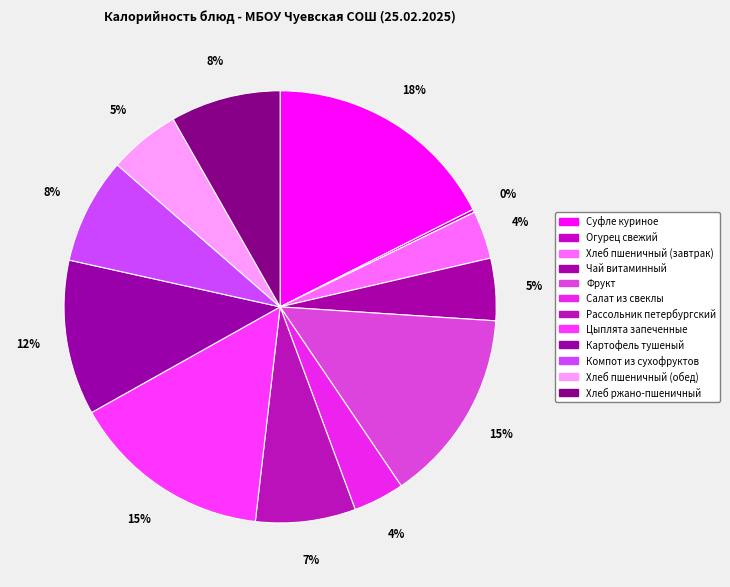

What is the change in value from Компот из сухофруктов to Хлеб пшеничный (обед)?

-34